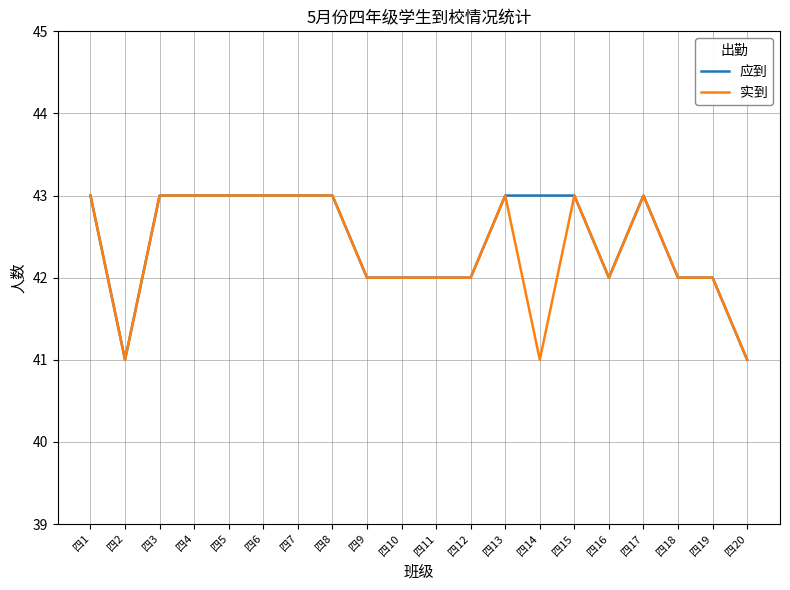

What are all the series names shown in the legend?

应到, 实到